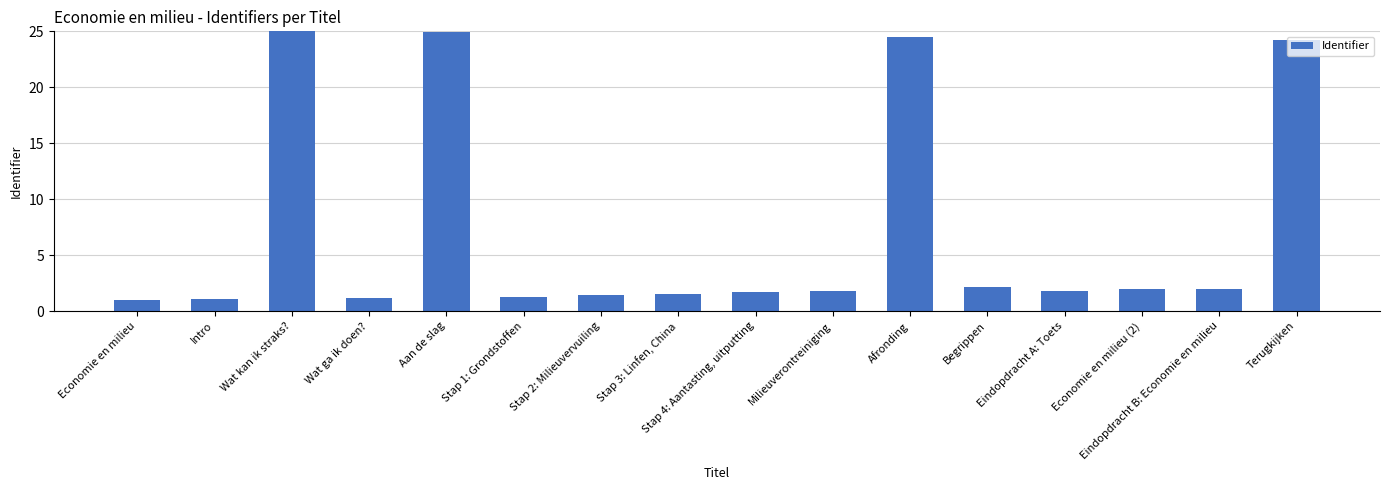

Approximately how many times larger is the value at Eindopdracht A: Toets compared to Economie en milieu?

1.8